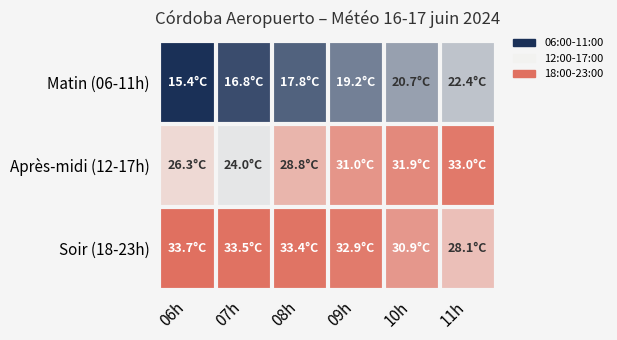

What is the smallest value displayed?

15.4